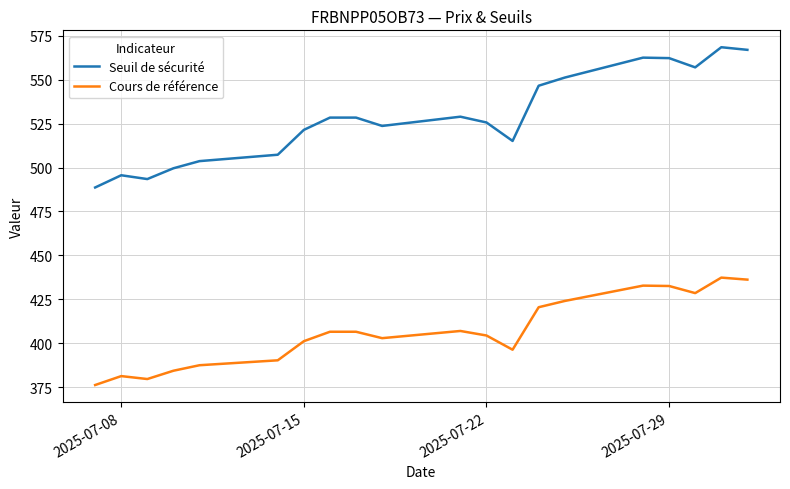

Which series has the largest range (max minus min)?

Seuil de sécurité